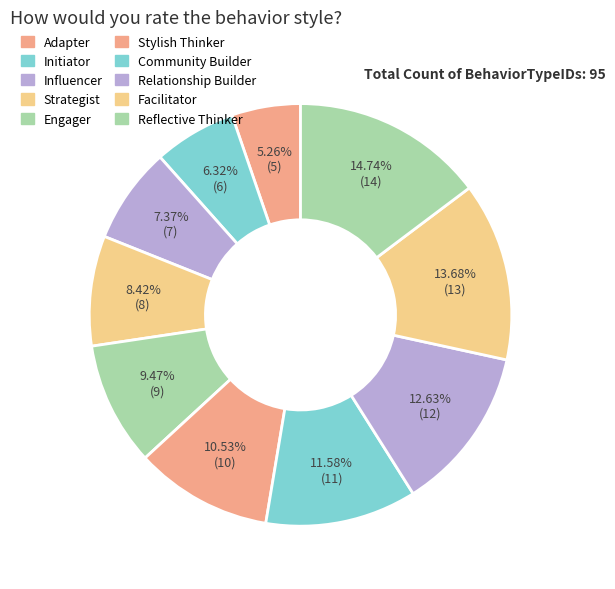

Rank the categories by value from highest to lowest.

Reflective Thinker, Facilitator, Relationship Builder, Community Builder, Stylish Thinker, Engager, Strategist, Influencer, Initiator, Adapter